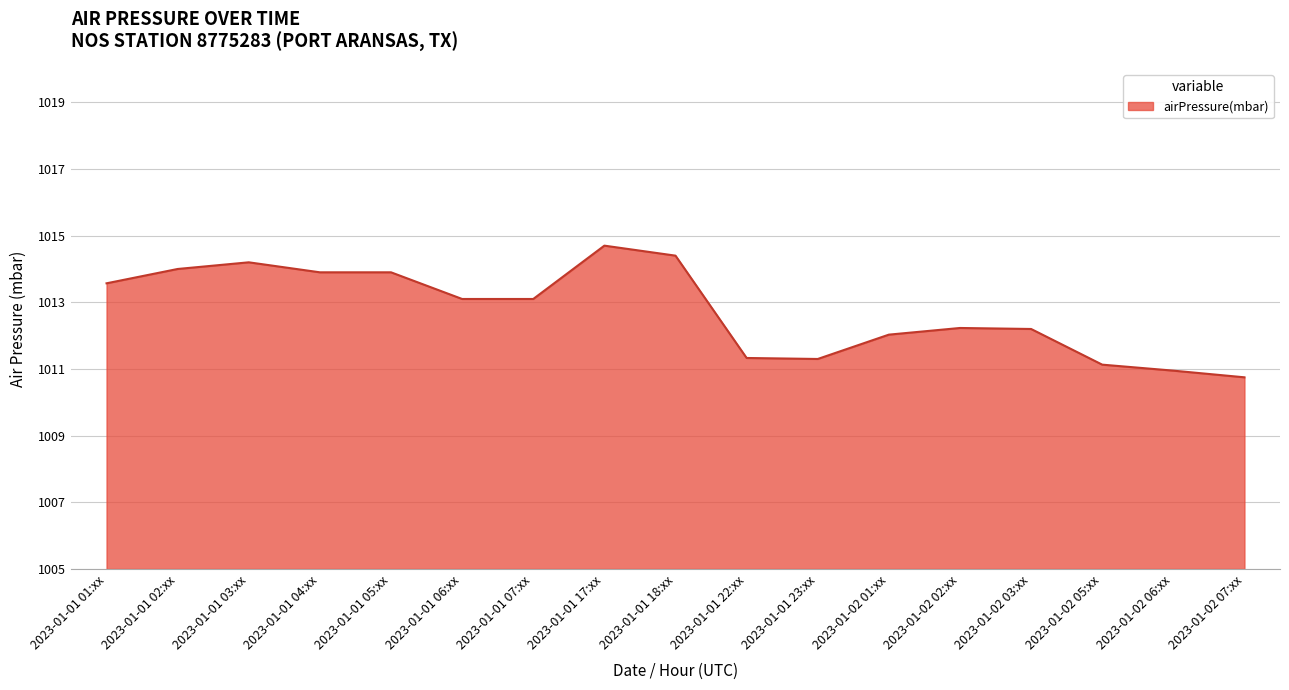

What is the smallest value displayed?

1010.8